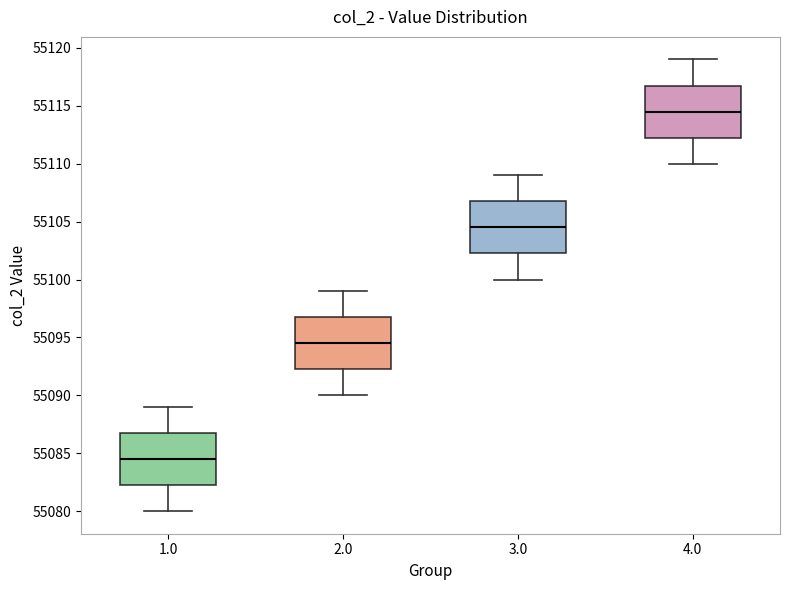

Where does the upper whisker of the box at x = 3.0 end on the y-axis? The values are not printed on the chart, so give them approximately, as read against the axis.

55109.0